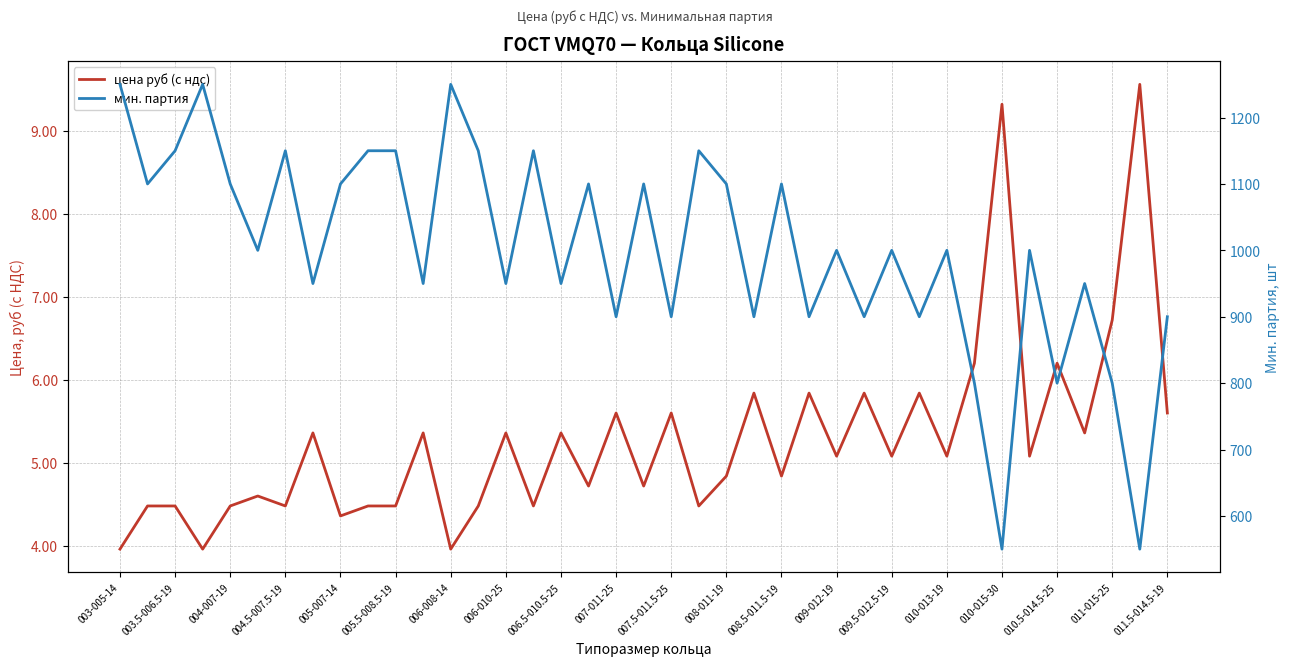

What is the lowest value of the мин. партия series?

550.0